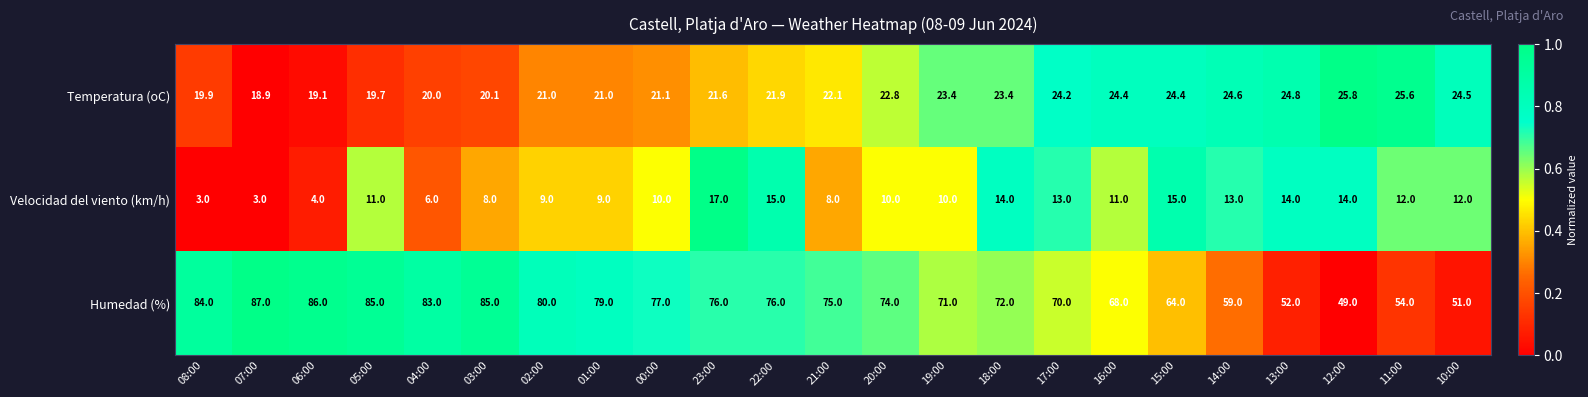

Is it true that Temperatura (oC) equals 23.4 at 19:00?

True